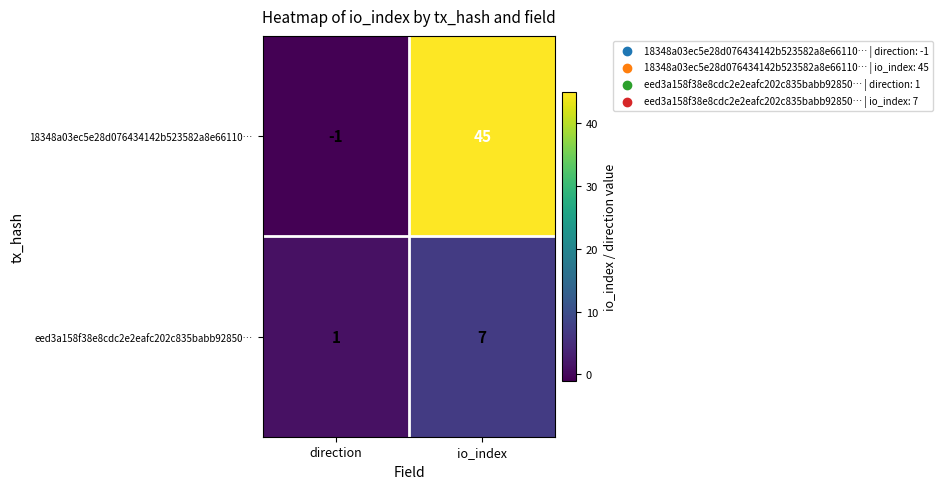

Which label corresponds to the smallest value in the chart?

direction